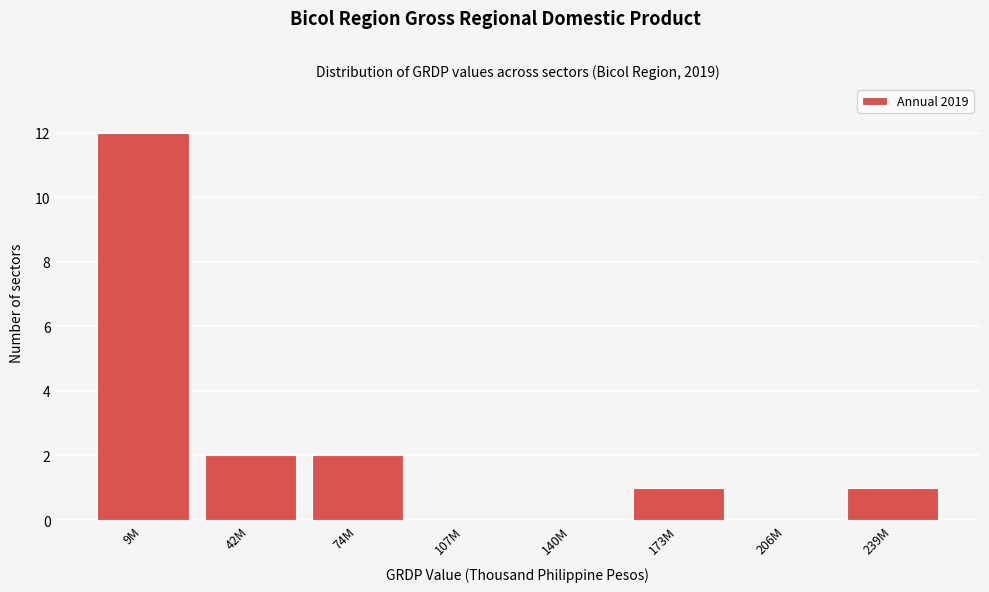

Reading left to right, what are all the values shown in this chart?

9M=12	42M=2	74M=2	107M=0	140M=0	173M=1	206M=0	239M=1